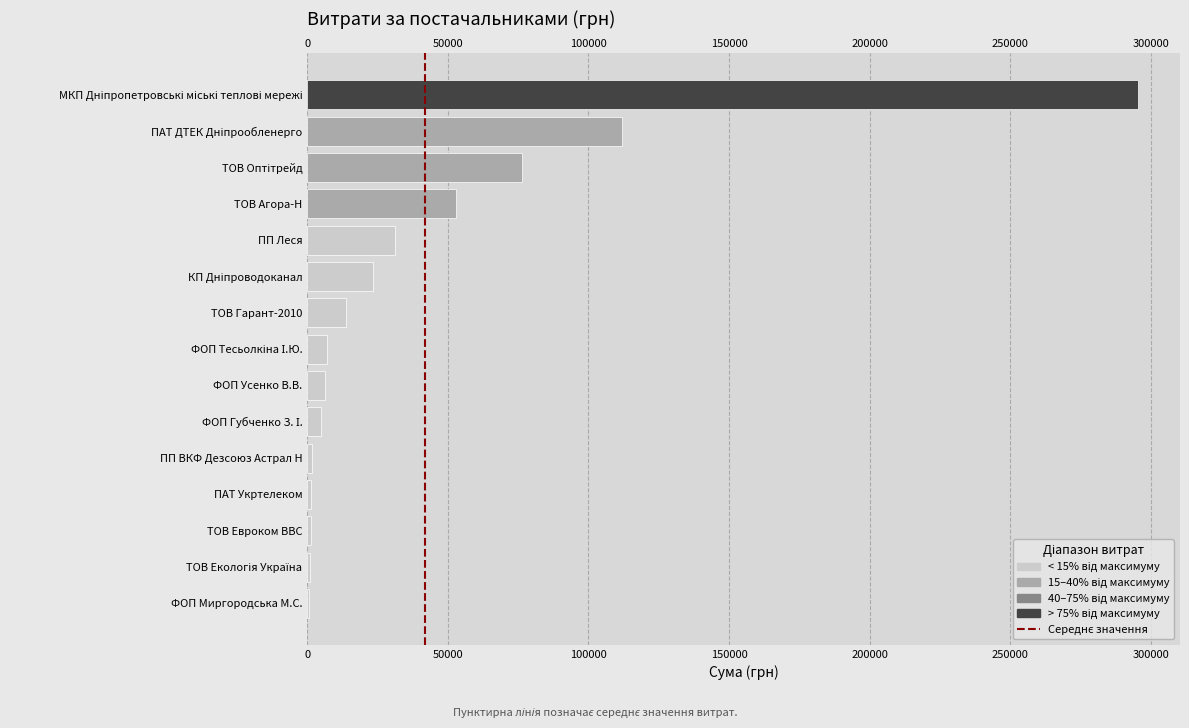

How many bars are there in total?

15